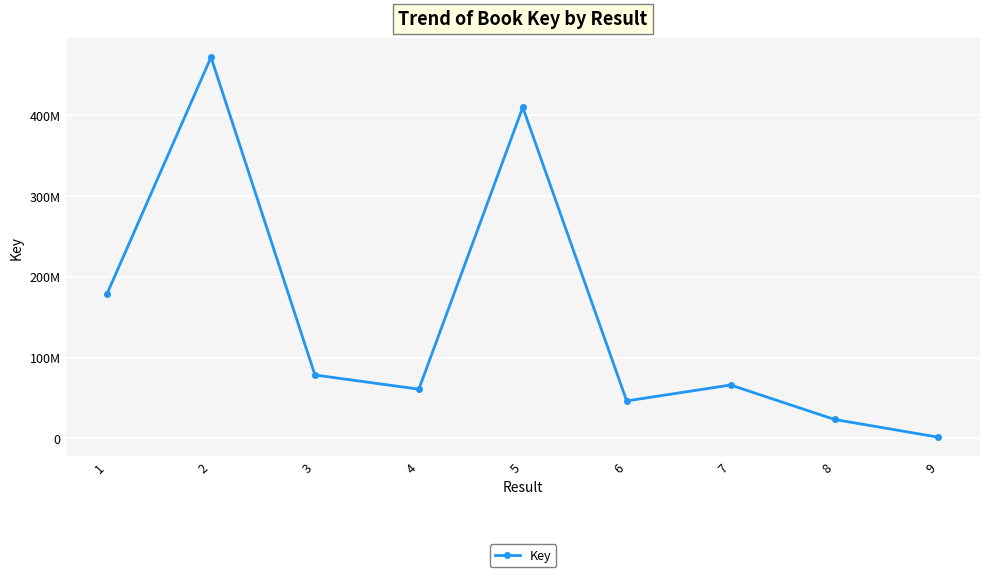

What is the difference between the values at 7 and 4?

5130376